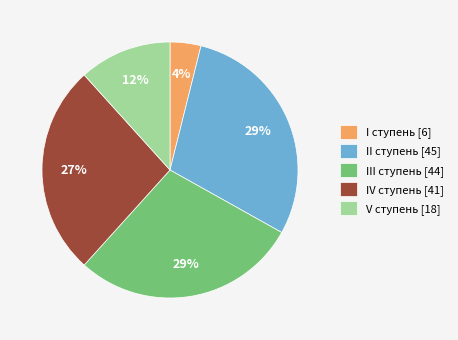

Combined, do I ступень [6] and III ступень [44] account for over 50%?

No